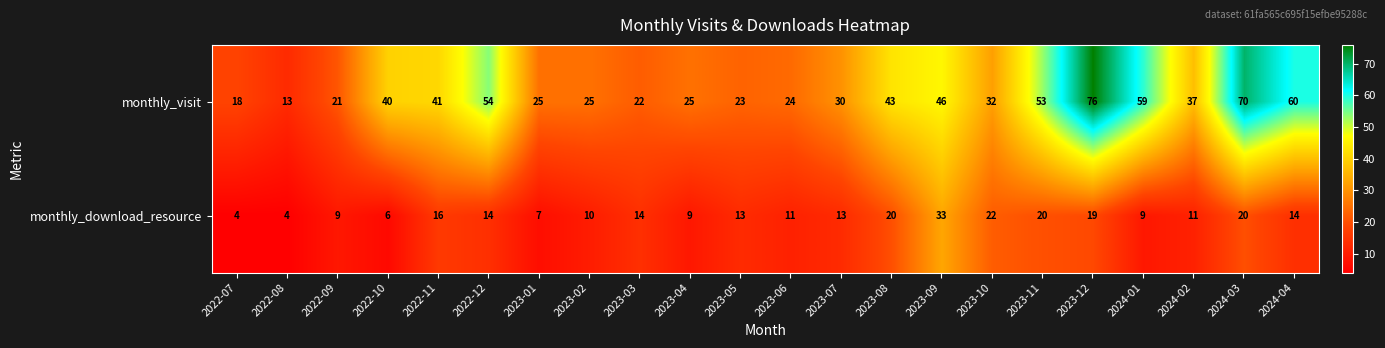

At how many categories does at least one series exceed 38?

10